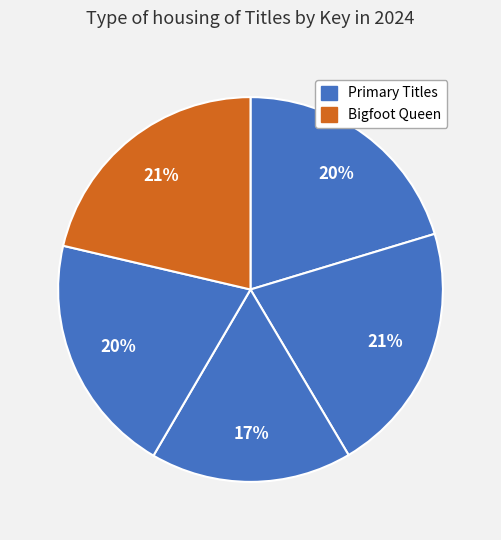

Count the number of slices in the pie.

5